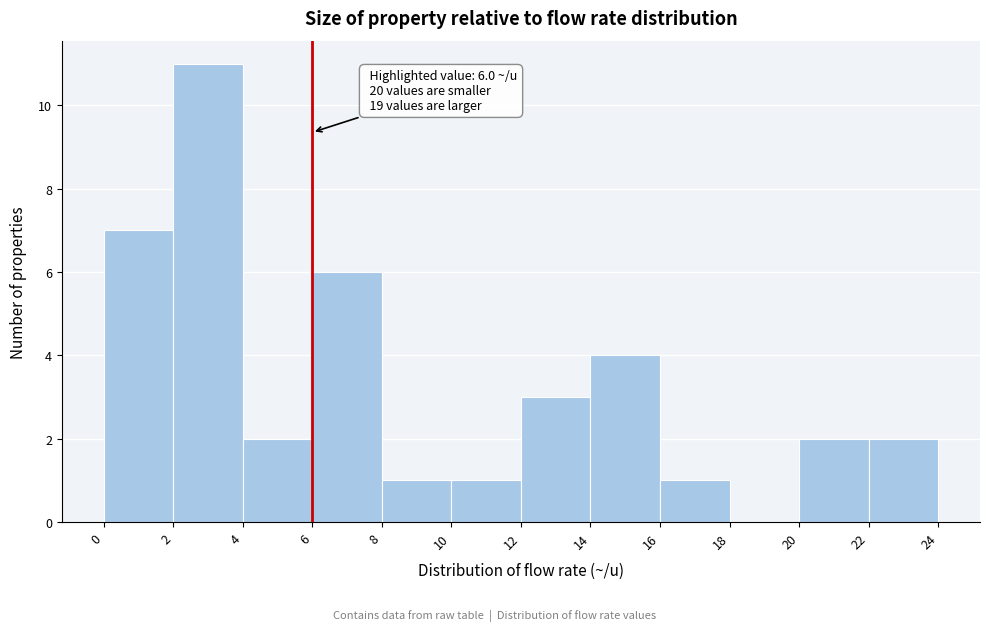

Over which range of the x-axis is the bar tallest?

2 to 4